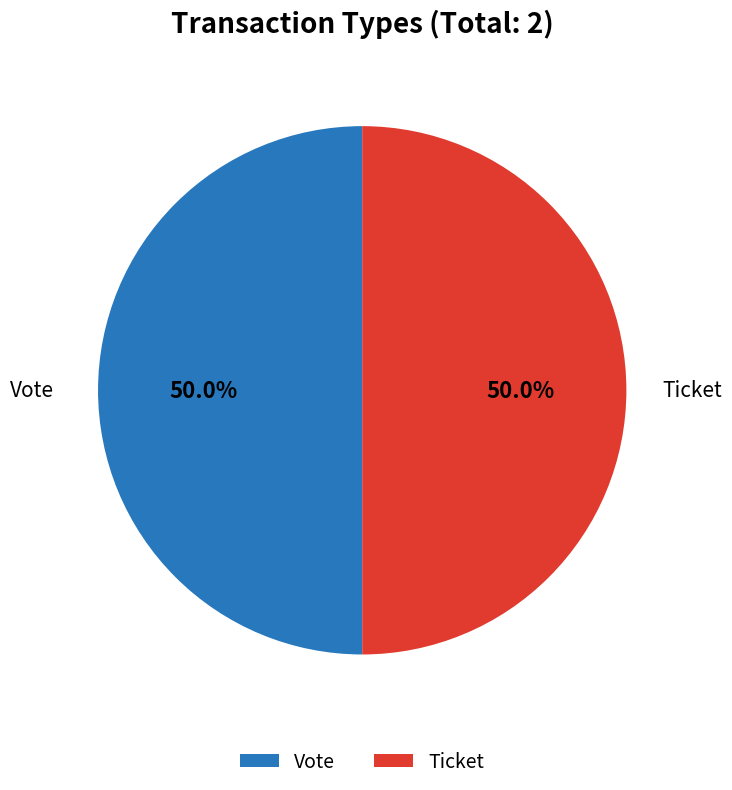

True or false: Vote accounts for 99% of the total.

False